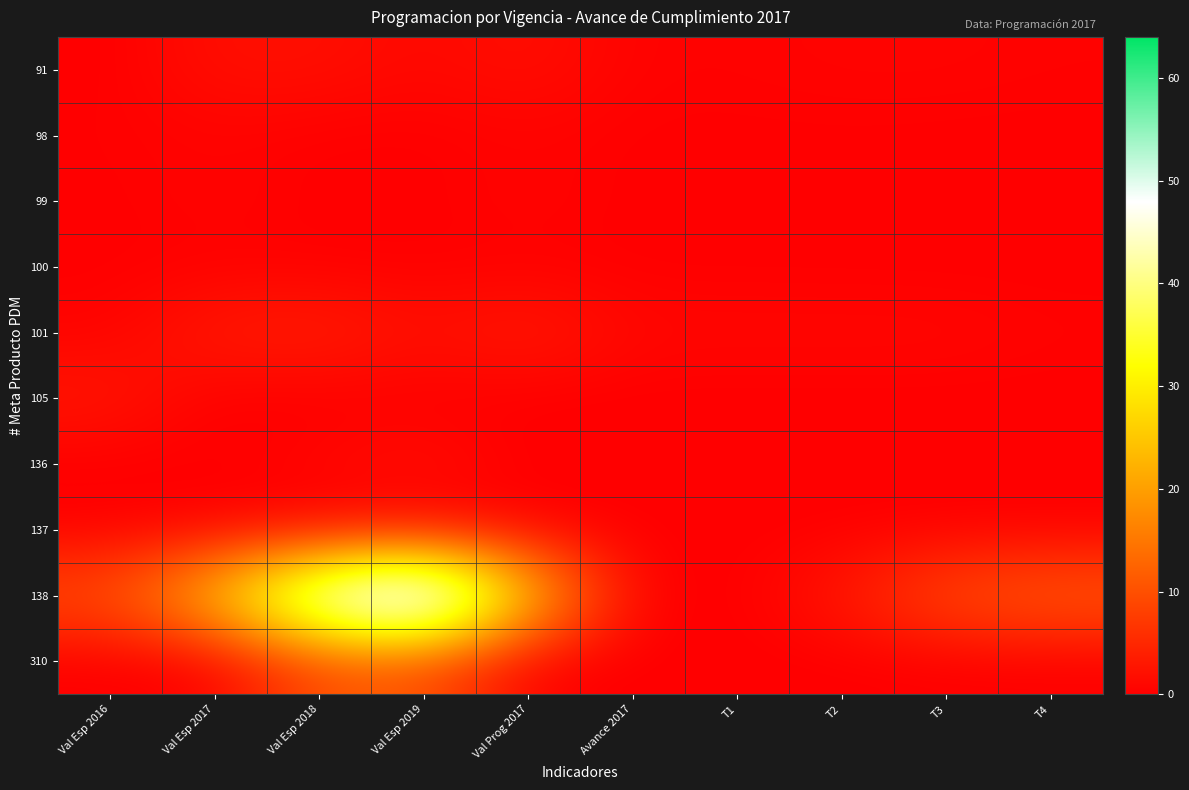

Count the number of categories in the chart.

10